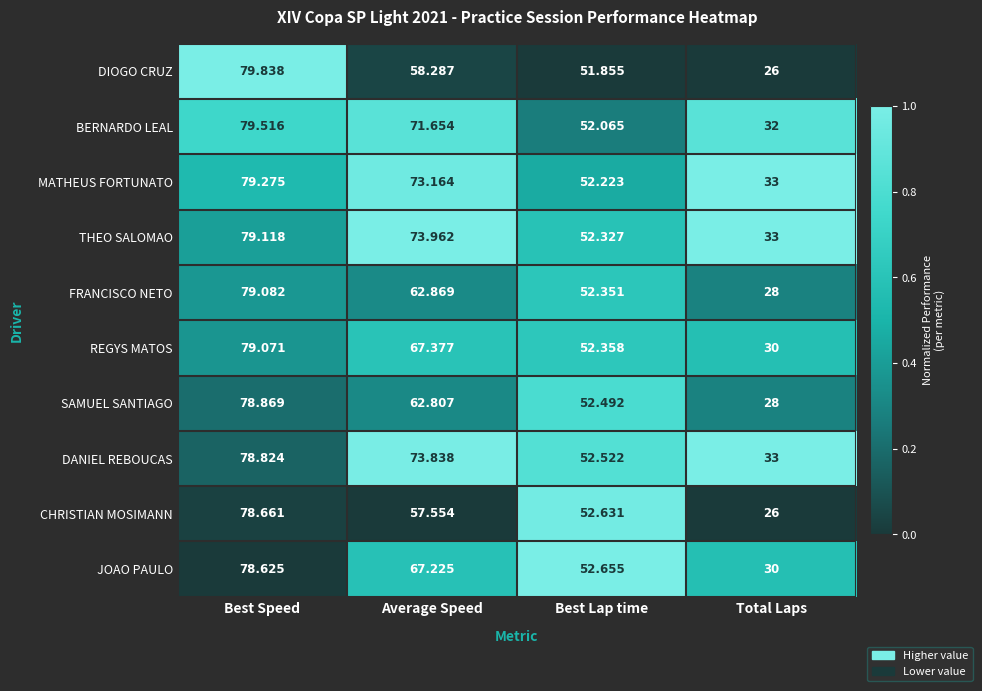

List the series in order of their peak value, lowest first.

JOAO PAULO, CHRISTIAN MOSIMANN, DANIEL REBOUCAS, SAMUEL SANTIAGO, REGYS MATOS, FRANCISCO NETO, THEO SALOMAO, MATHEUS FORTUNATO, BERNARDO LEAL, DIOGO CRUZ